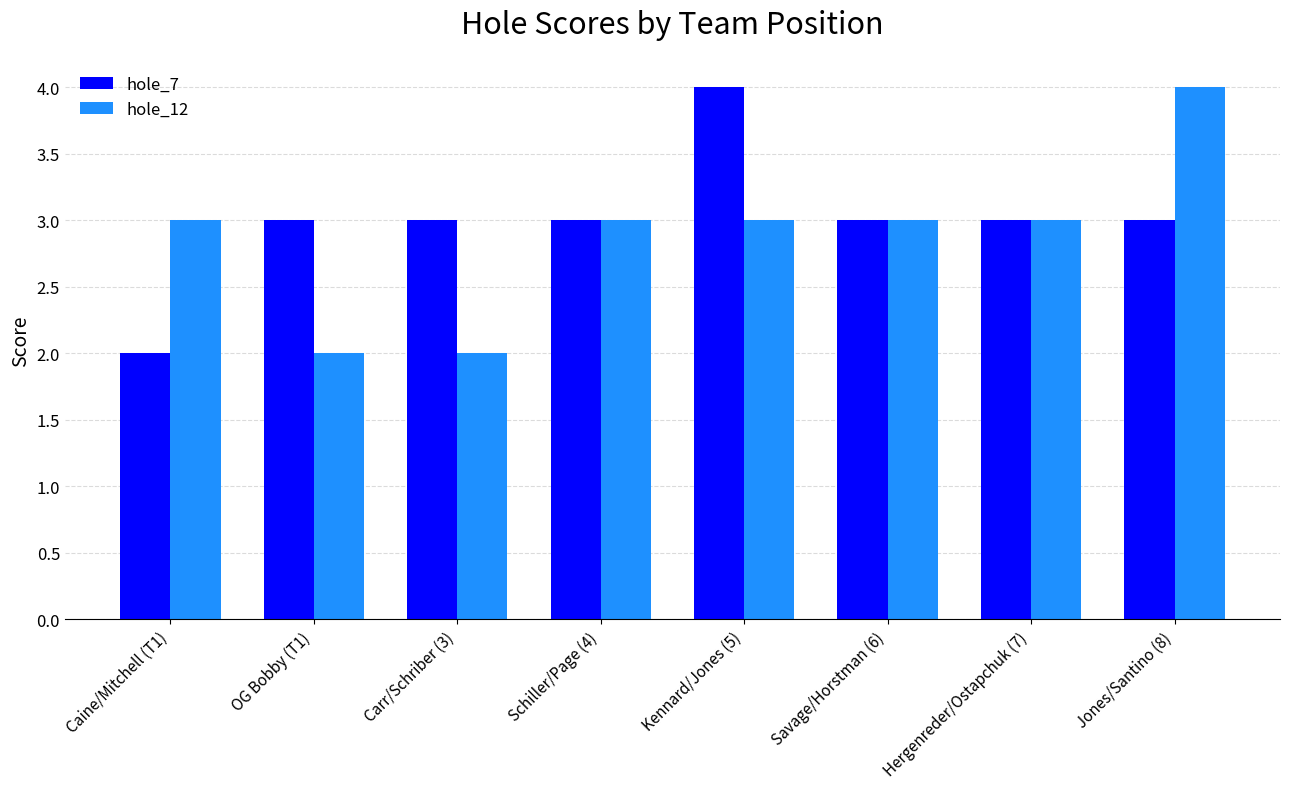

What is the value of the hole_7 bar at the 4th from the left?

3